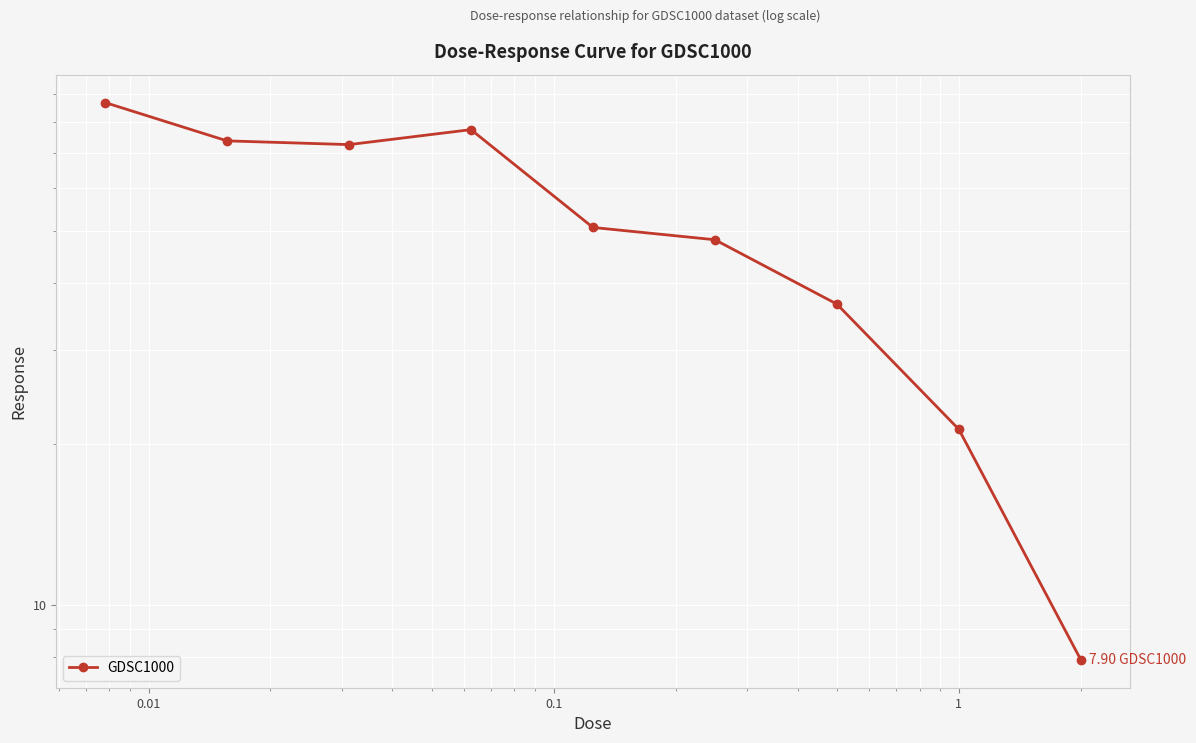

The value at 0.01 is 25.1. True or false?

False